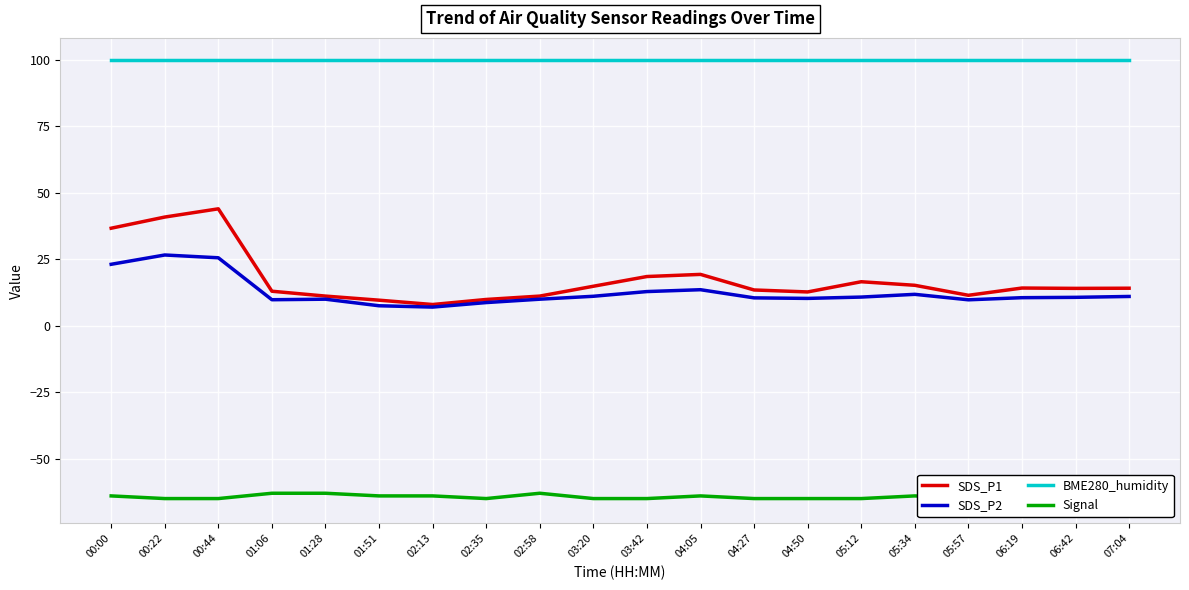

Between 01:51 and 07:04, which is larger?

07:04